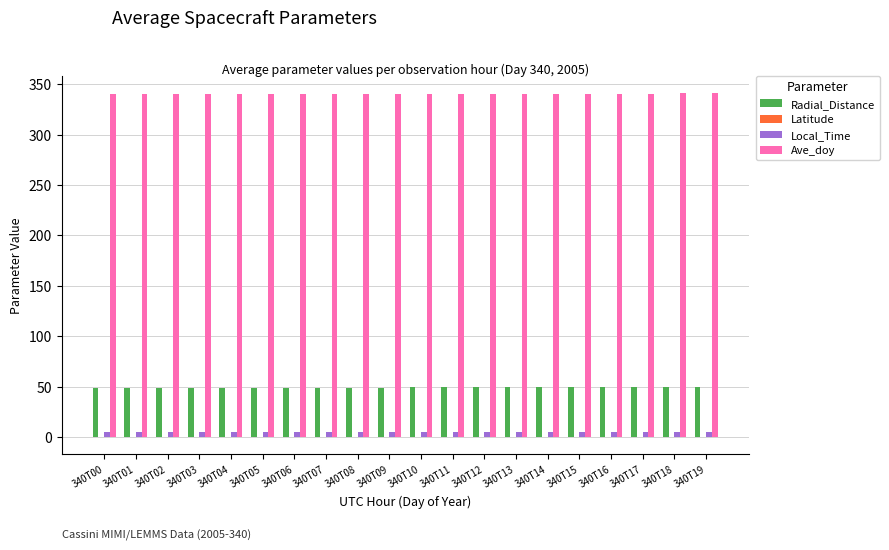

True or false: Local_Time has a value of 5.4 at 340T05.

True